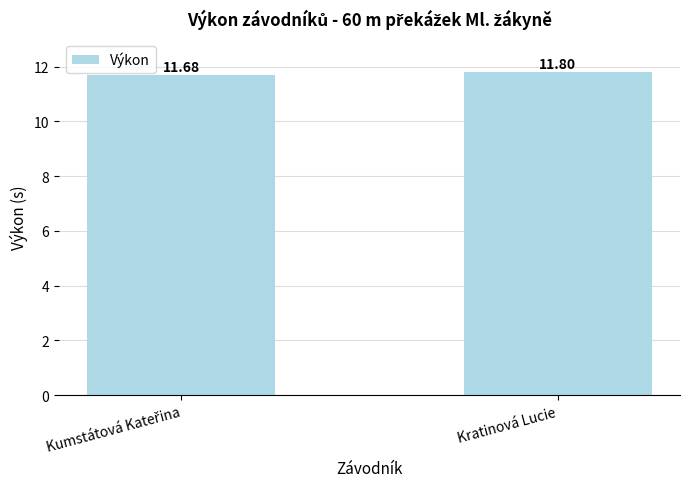

Is it true that the value at Kratinová Lucie is 8.2?

False